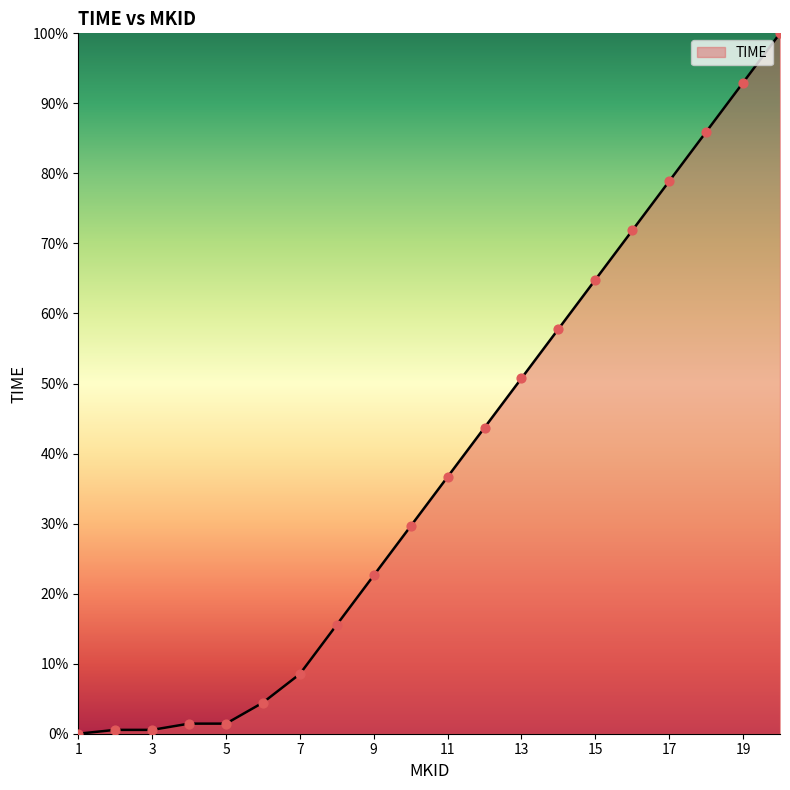

What is the maximum value shown in the chart?

100.0